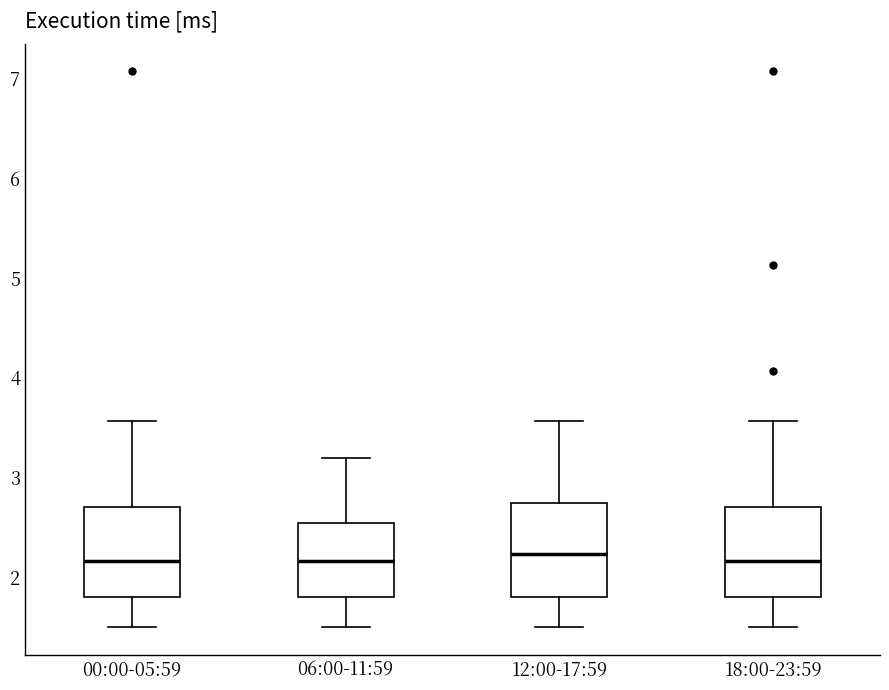

Reading left to right, transcribe this box plot: for each box, give where its median line is, the range the box spans, and where its two whiskers end, as read against the y-axis. The values are not printed on the chart, so give them approximately, as read against the axis.

00:00-05:59: median 2.2, box 1.8 to 2.7, whiskers 1.5 to 3.6
06:00-11:59: median 2.2, box 1.8 to 2.5, whiskers 1.5 to 3.2
12:00-17:59: median 2.2, box 1.8 to 2.7, whiskers 1.5 to 3.6
18:00-23:59: median 2.2, box 1.8 to 2.7, whiskers 1.5 to 3.6